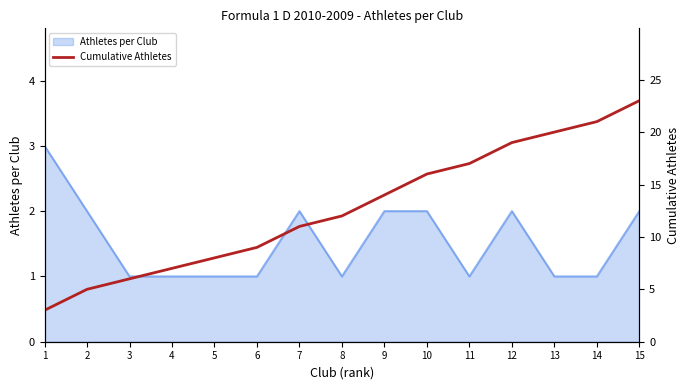

Which label corresponds to the smallest value in the chart?

1